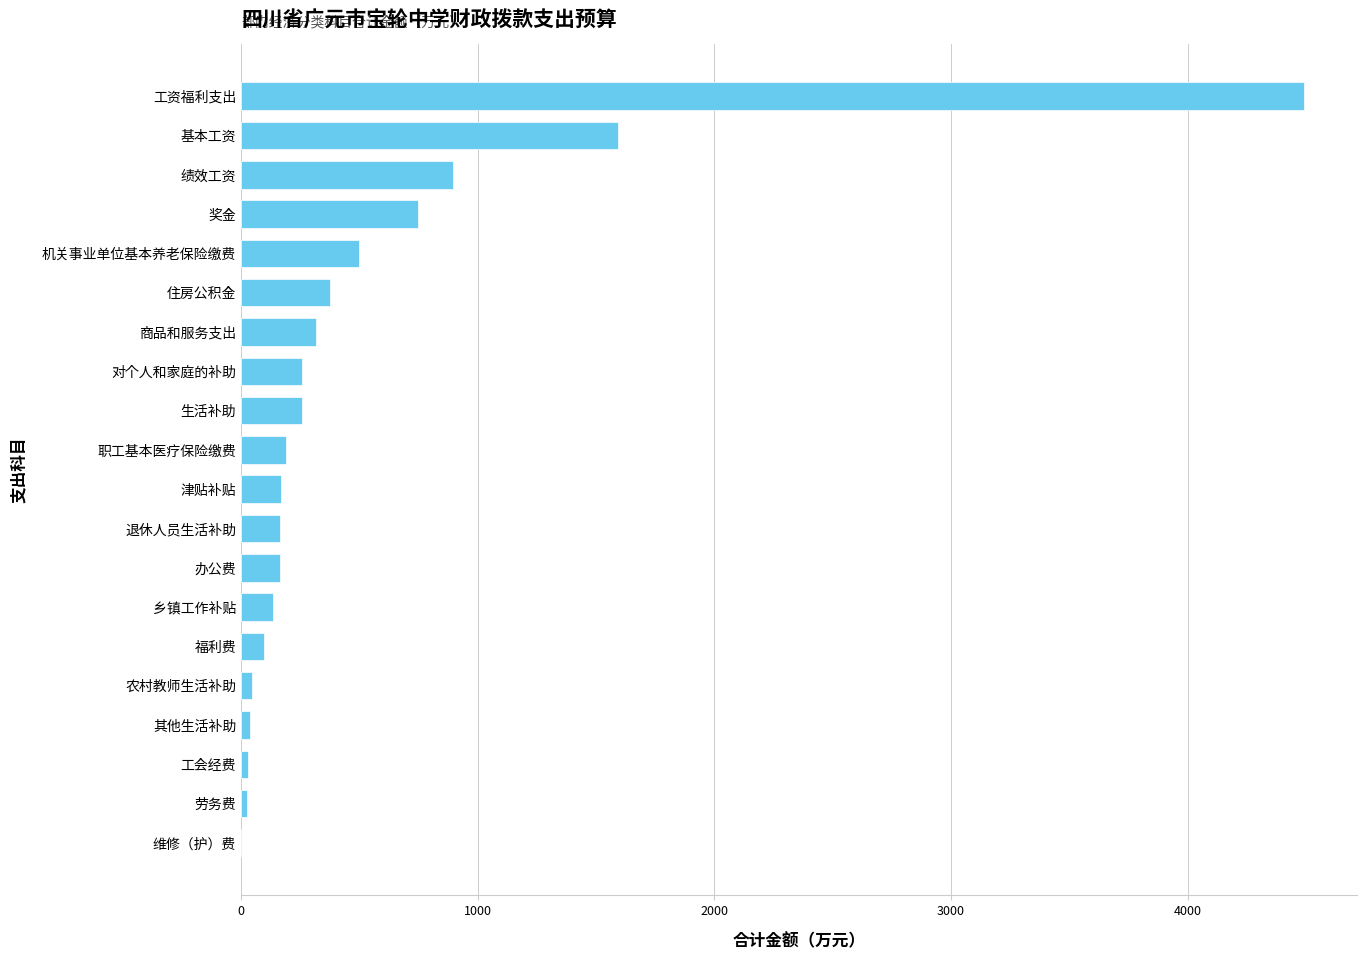

Are the bars horizontal?

Yes